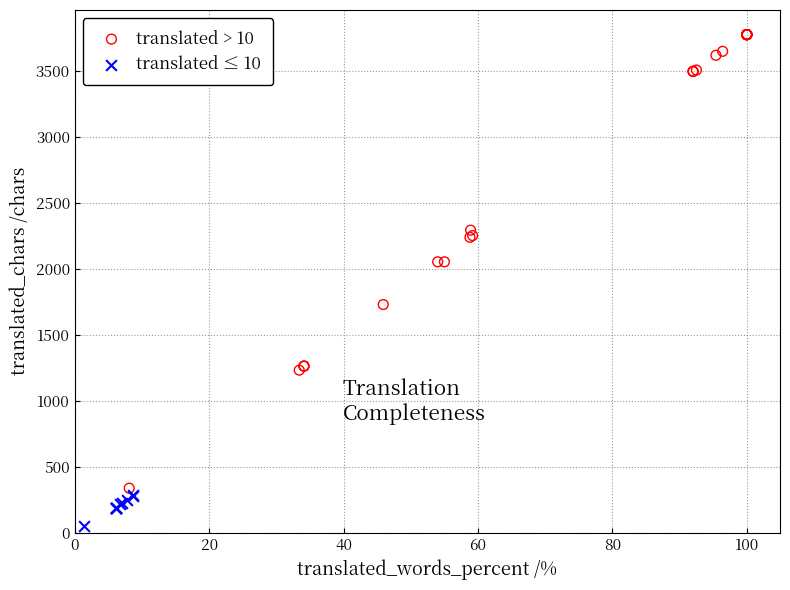

Which series contains the highest Y value?

translated > 10